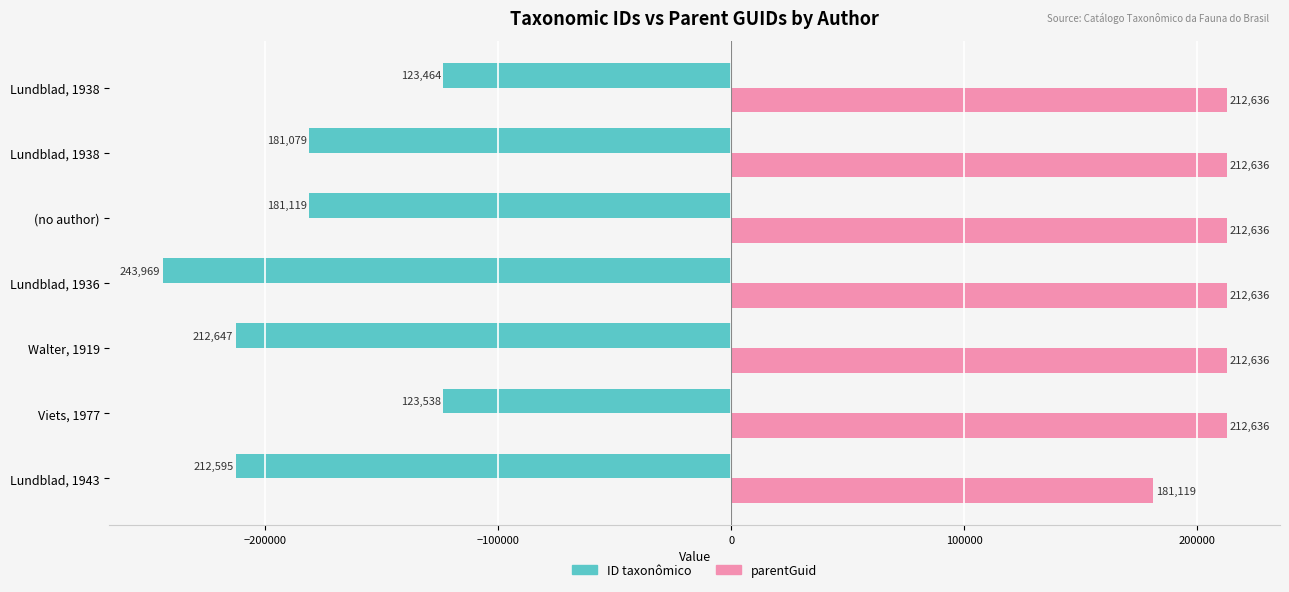

Reading left to right, extract all data points from this chart.

ID taxonômico: -212595	-123538	-212647	-243969	-181119	-181079	-123464
parentGuid: 181119	212636	212636	212636	212636	212636	212636